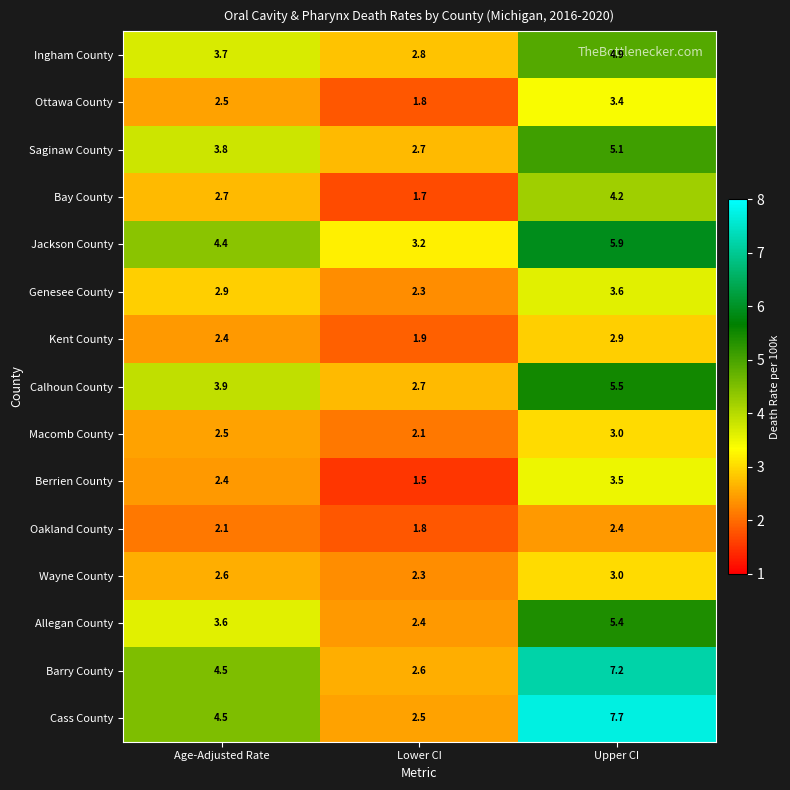

Which label corresponds to the largest value in the chart?

Upper CI